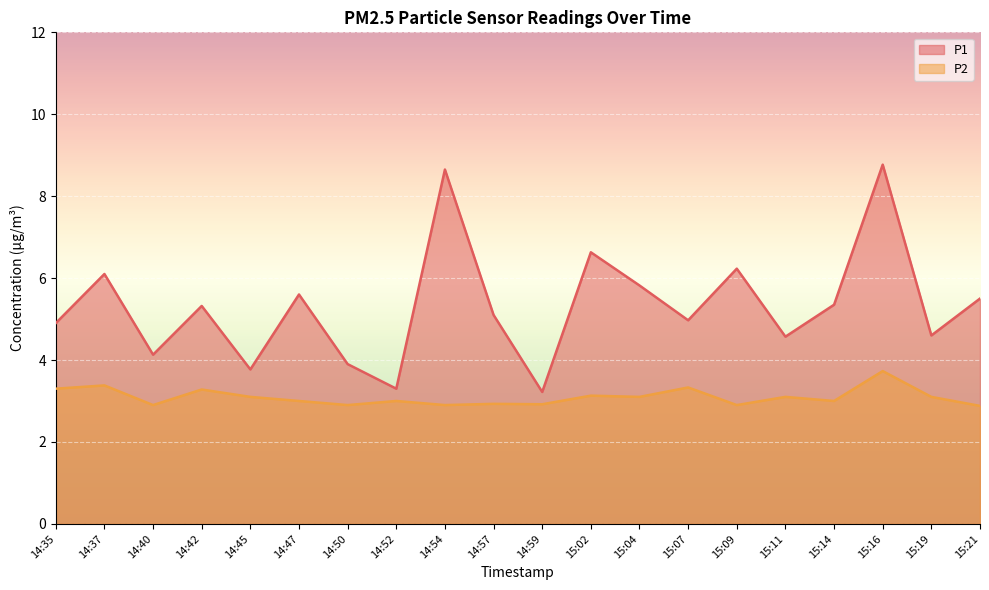

True or false: P1 and P2 intersect in this chart.

False